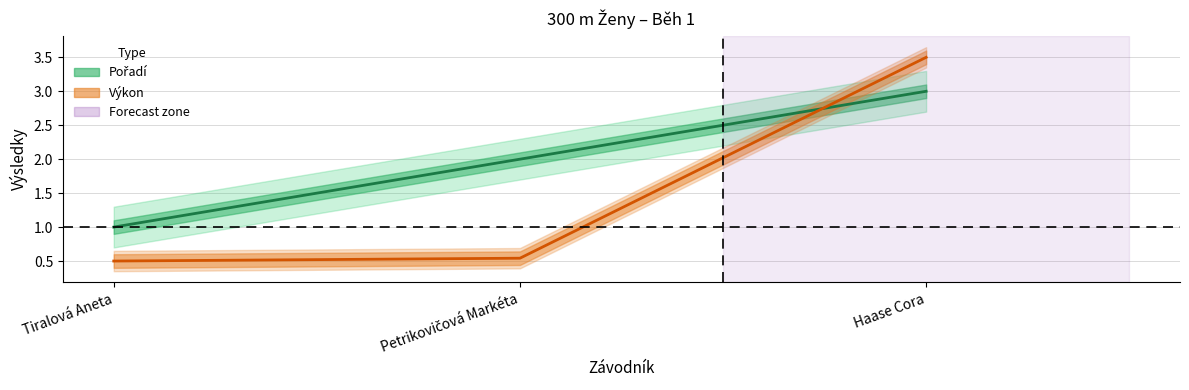

At which category is the sum across all series the highest?

Haase Cora